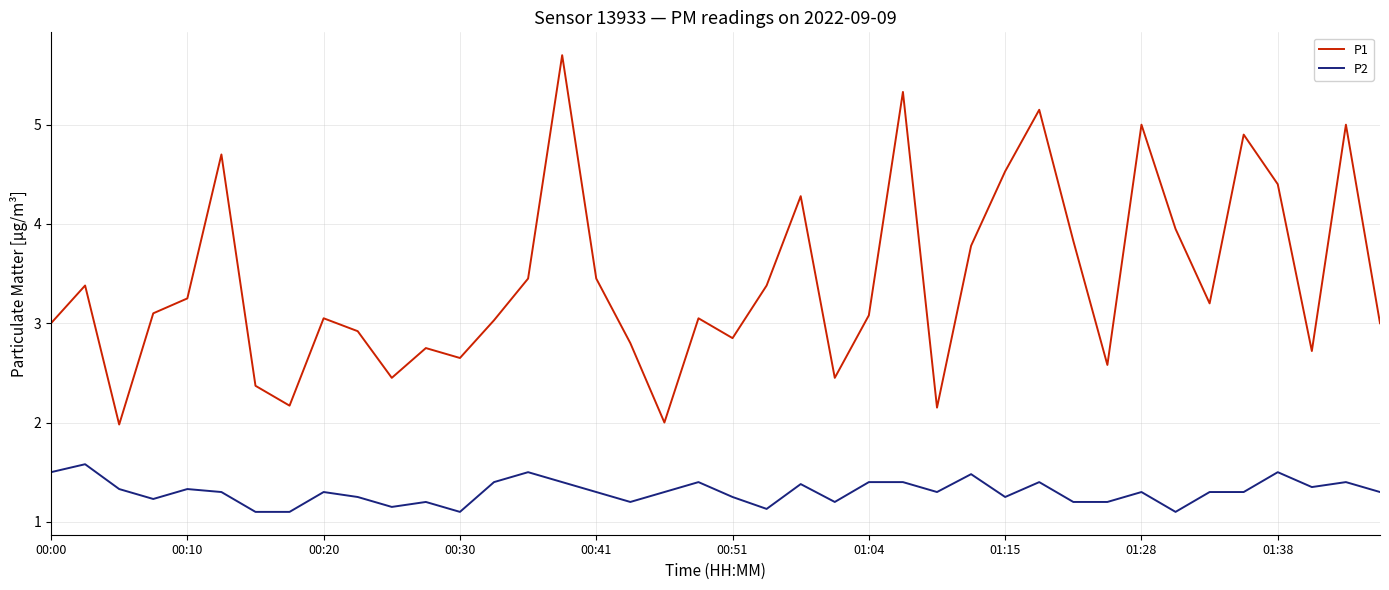

Which series has the largest range (max minus min)?

P1